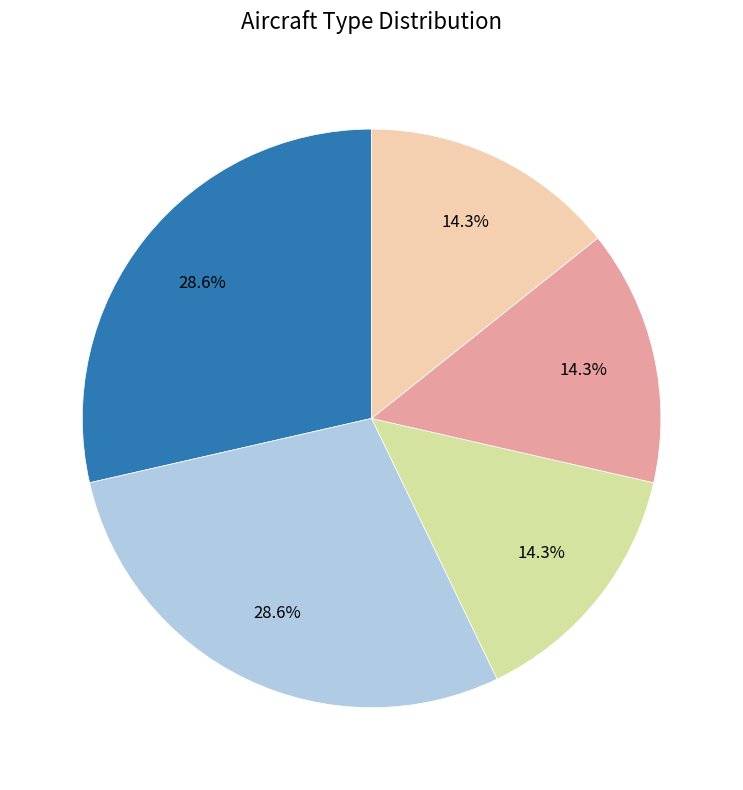

Is there any slice that represents more than half of the pie?

No